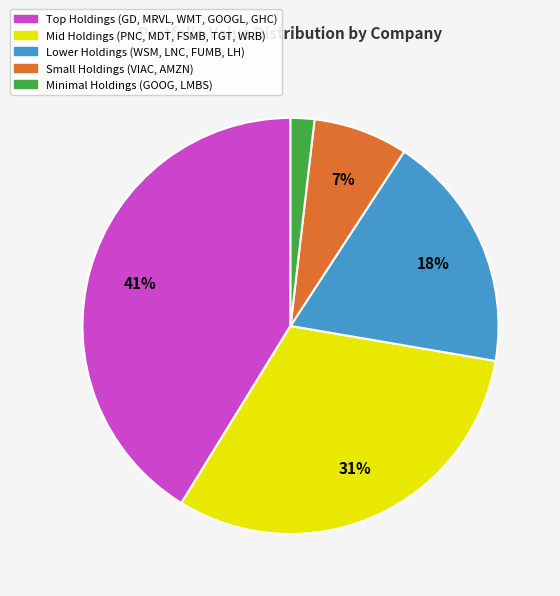

To the nearest percent, what is the difference between the largest and smallest slice percentages?

39%